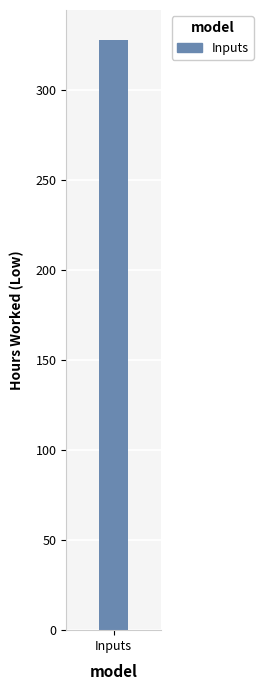

Are the bars horizontal?

No